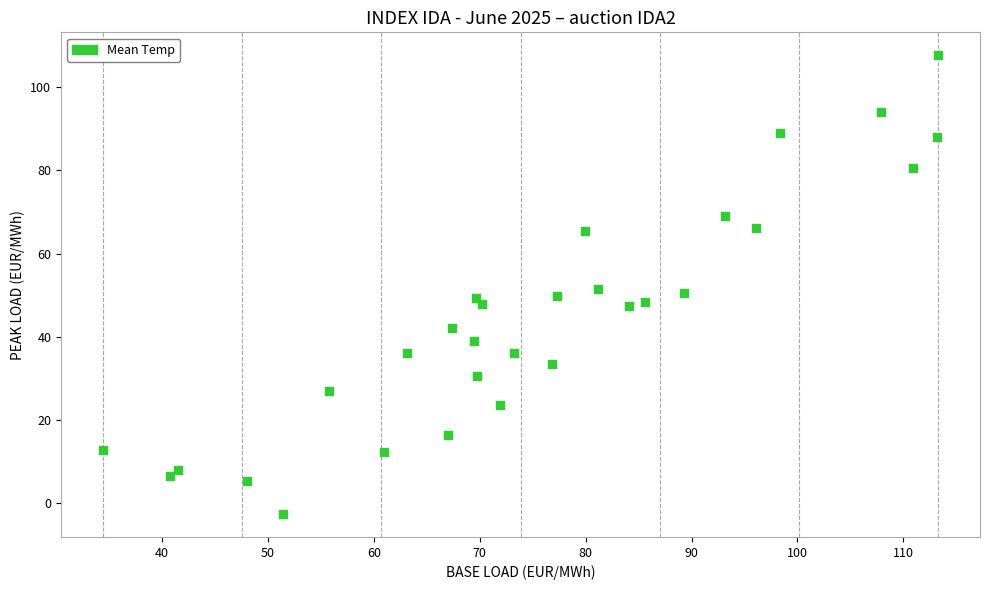

What is the range of Y values (max minus min)?

110.2